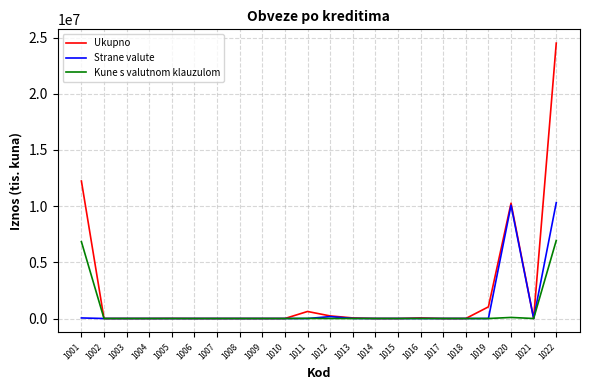

List the series in order of their peak value, highest first.

Ukupno, Strane valute, Kune s valutnom klauzulom